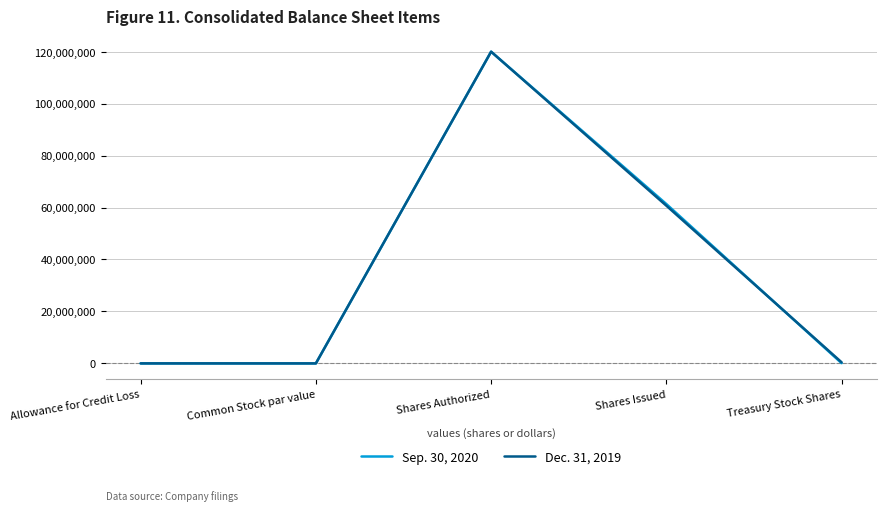

Is it true that Sep. 30, 2020 equals 3943 at Allowance for Credit Loss?

True